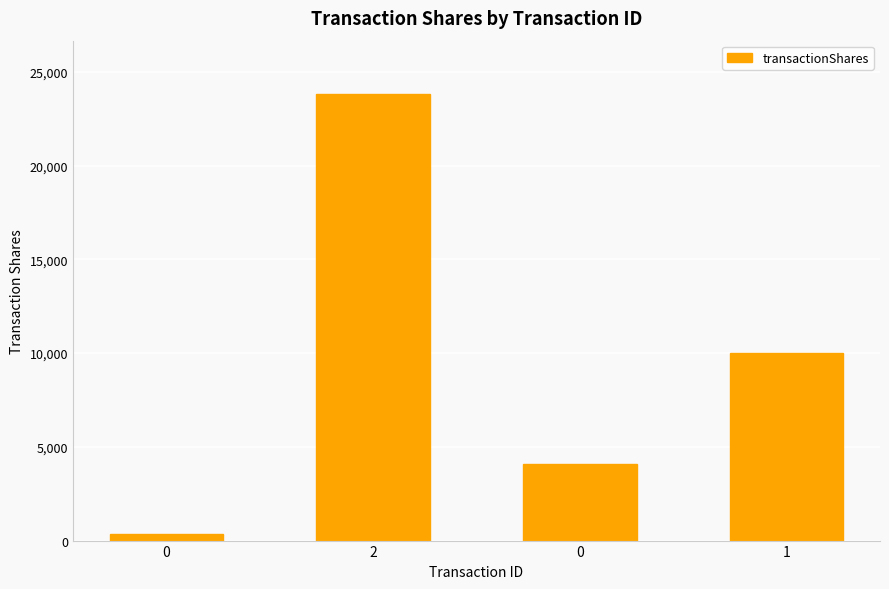

Reading left to right, transcribe all the data shown in this chart.

351	23812	4099	10000